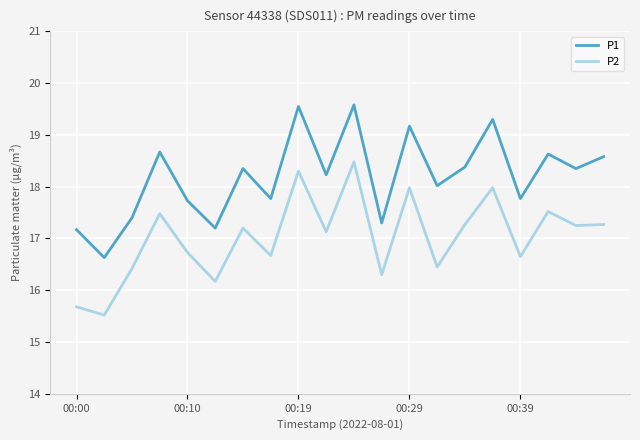

How many distinct data groups are displayed?

2